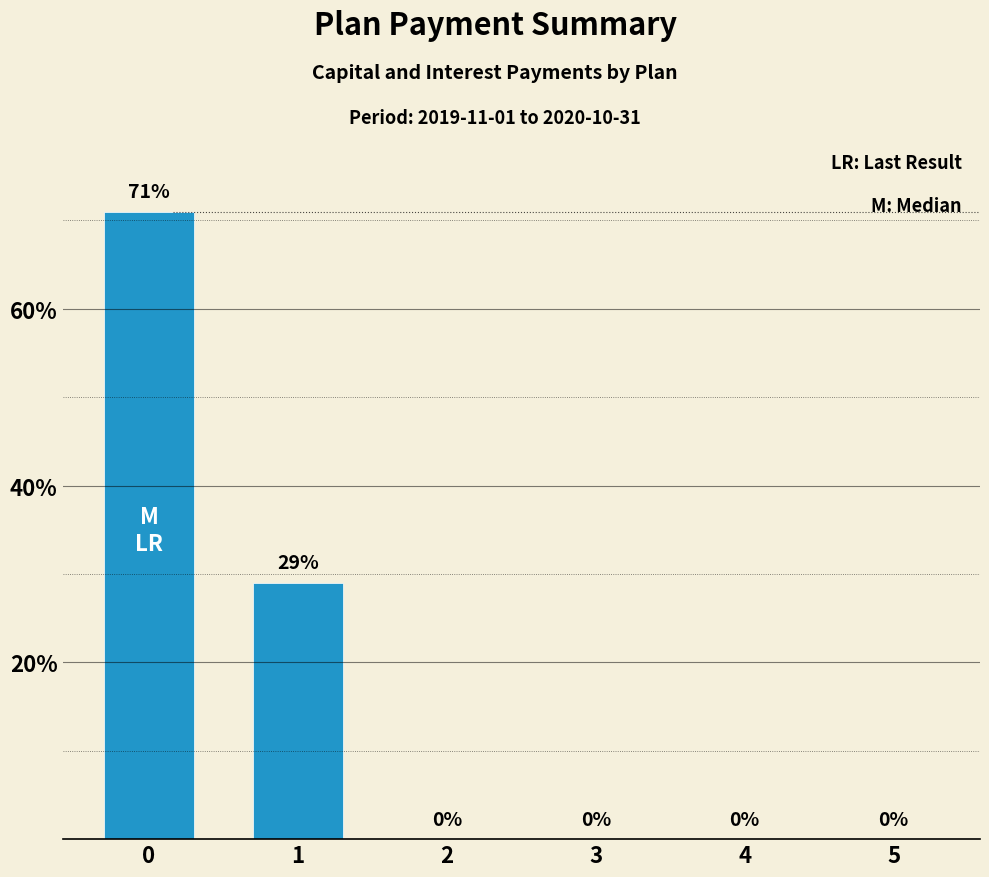

What is the average value?

17